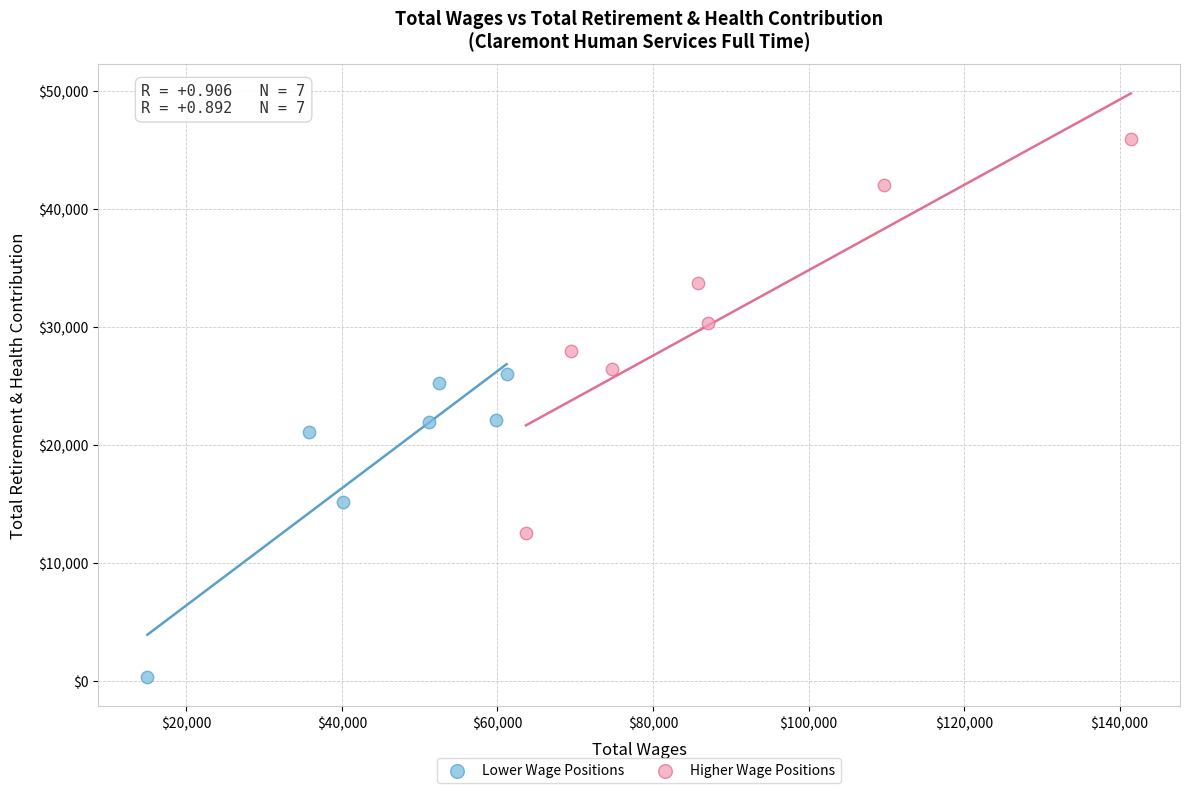

Which series reaches the minimum Y coordinate?

Lower Wage Positions